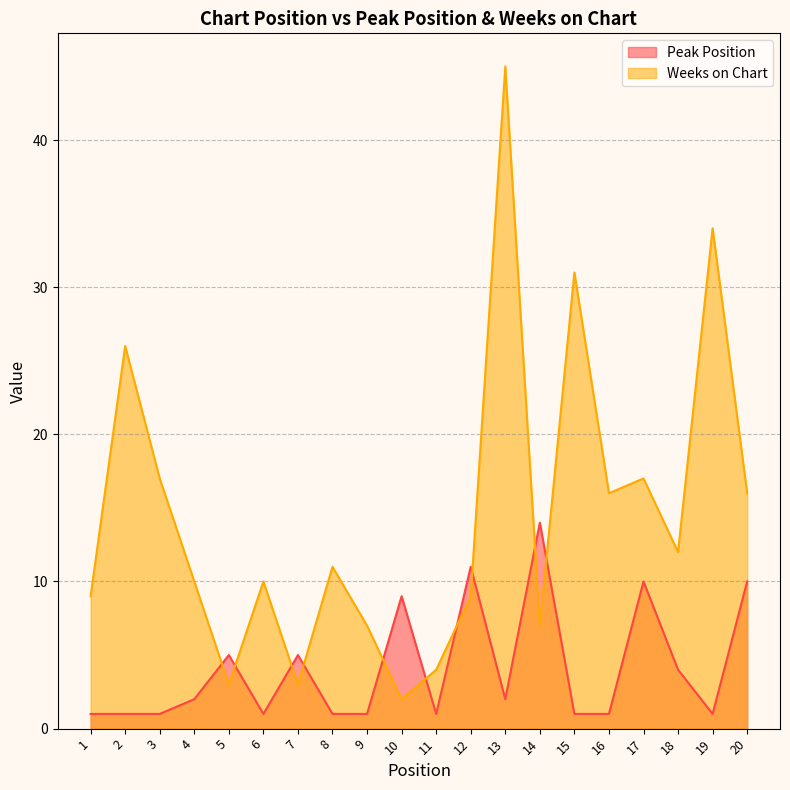

How many distinct data groups are displayed?

2